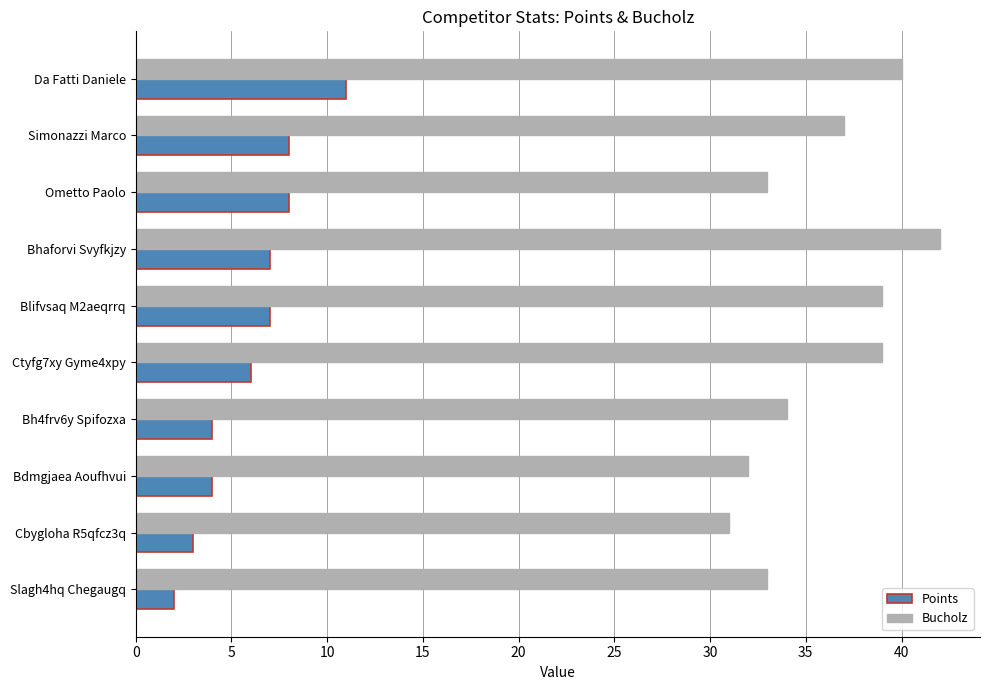

What is the difference between the maximum and minimum values in the Bucholz series?

11